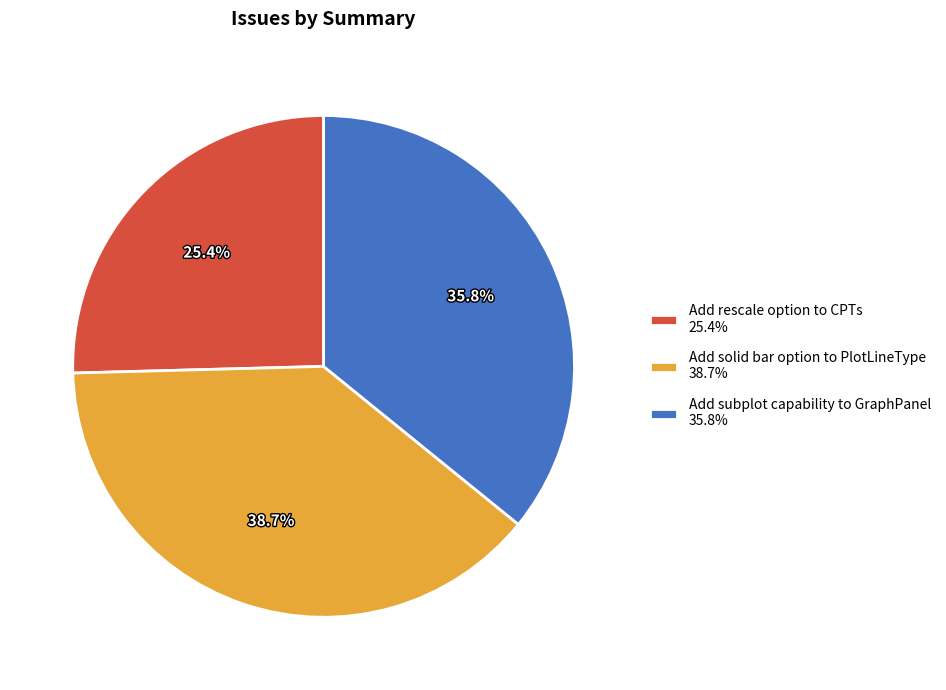

Which slice is the smallest?

Add rescale option to CPTs